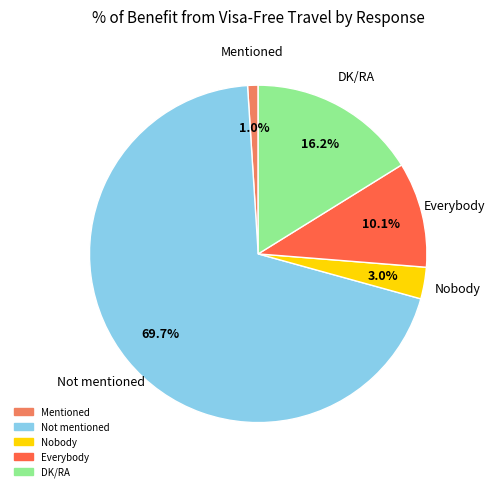

Which category has the biggest portion of the pie?

Not mentioned